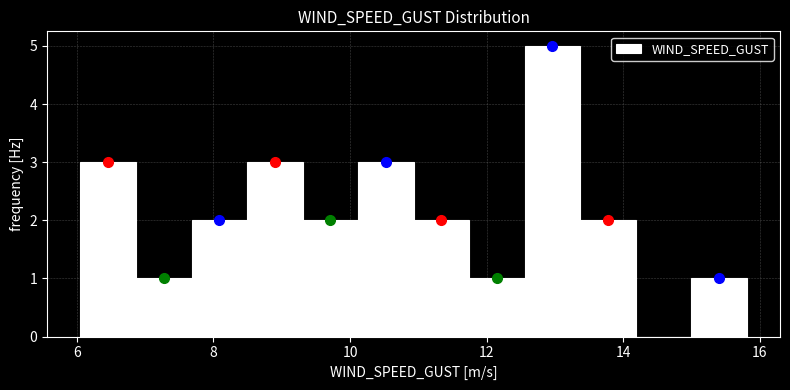

Reading left to right, list every bar in this chart as the range it spans on the x-axis followed by its height. Neither the bar edges nor the heights are printed on the chart, so give them approximately, as read against the axes.

6.0 to 6.8: 3
6.8 to 7.6: 1
7.6 to 8.4: 2
8.4 to 9.4: 3
9.4 to 10.2: 2
10.2 to 11.0: 3
11.0 to 11.8: 2
11.8 to 12.6: 1
12.6 to 13.4: 5
13.4 to 14.2: 2
14.2 to 15.0: 0
15.0 to 15.8: 1